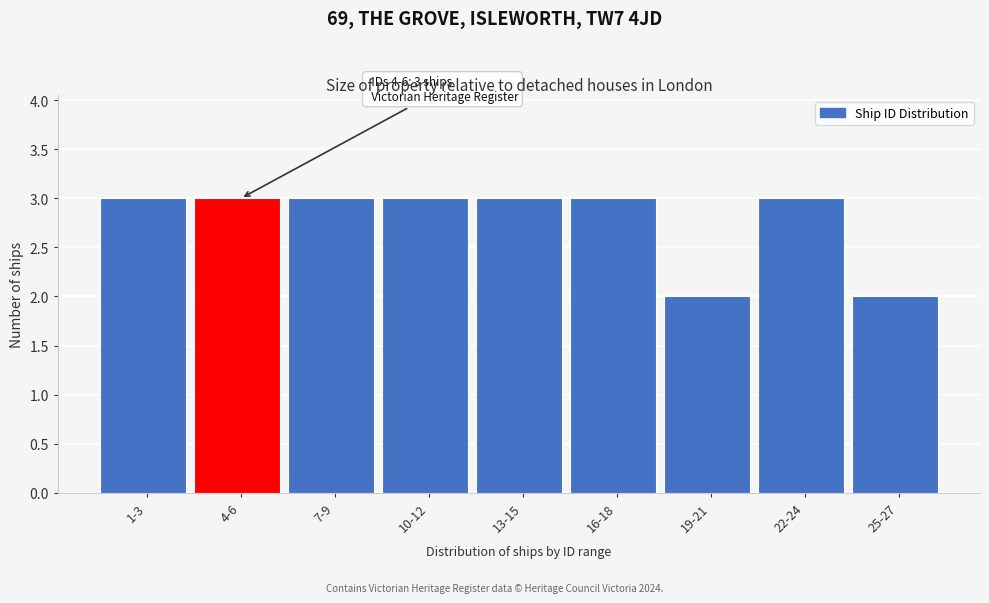

Reading left to right, what are all the values shown in this chart?

3	3	3	3	3	3	2	3	2